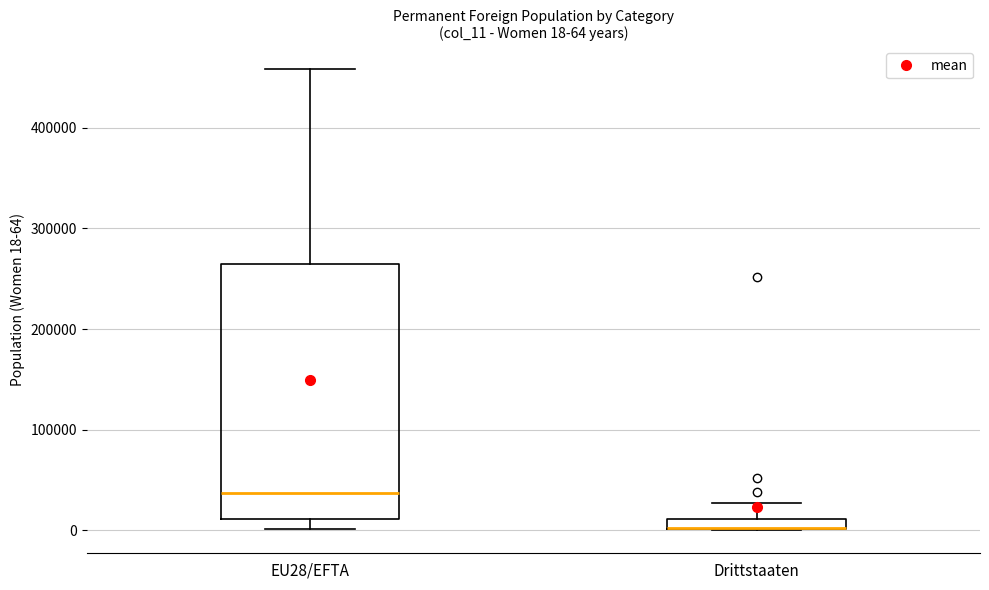

Comparing the boxes themselves (not the whiskers), which one is the tallest?

EU28/EFTA